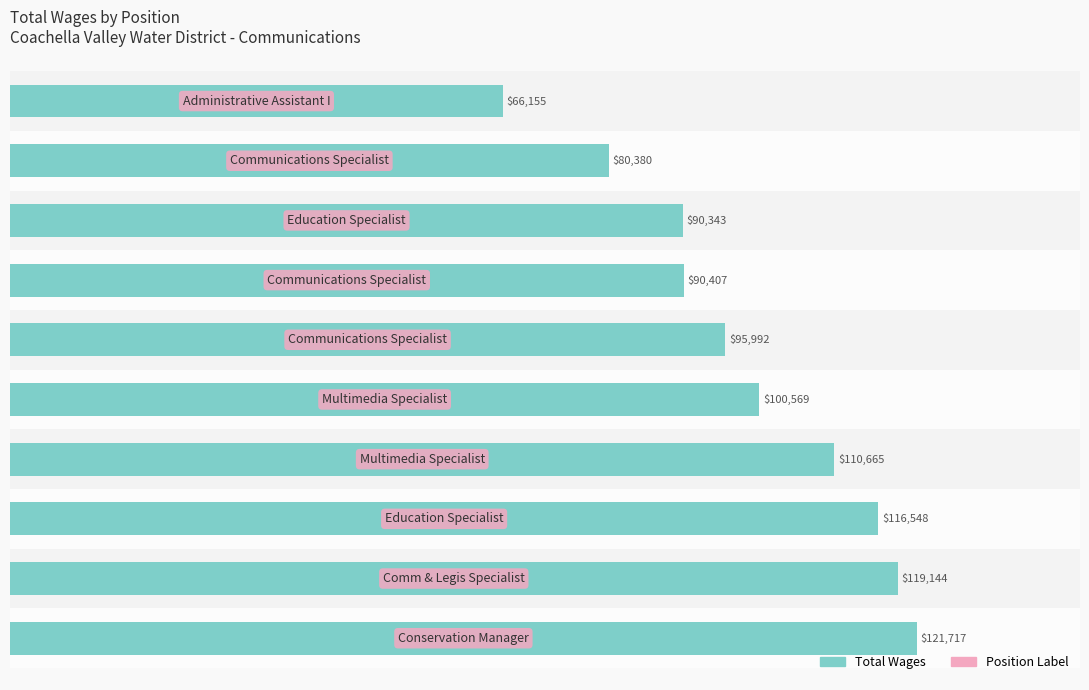

What is the smallest value displayed?

66155